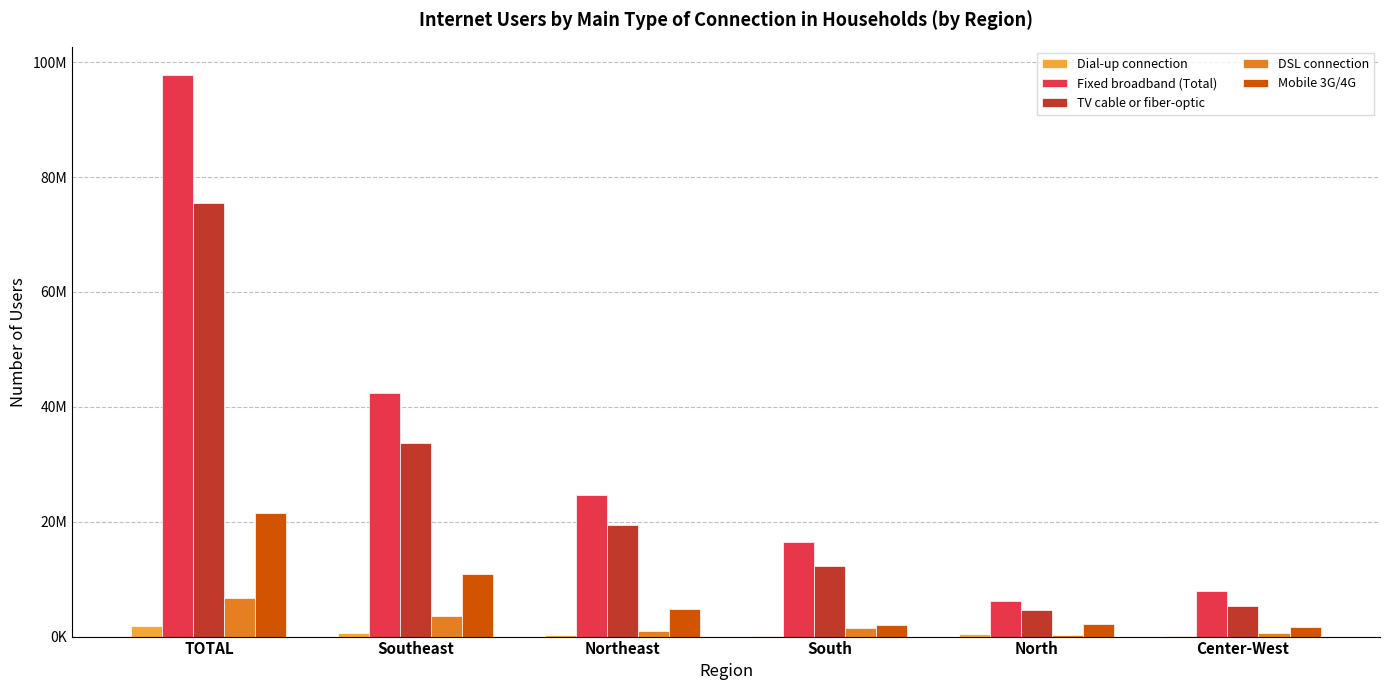

Are the bars horizontal?

No